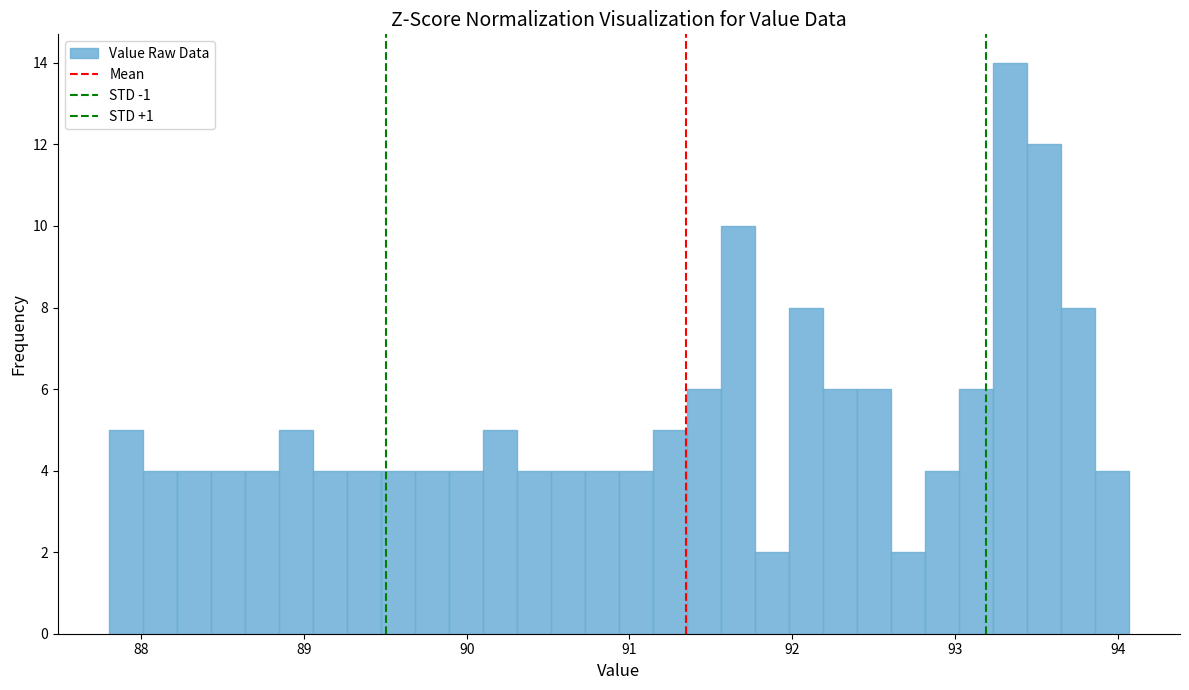

Around what value on the x-axis is the tallest bar? Give the approximate position of its centre, as read against the axis.

93.3